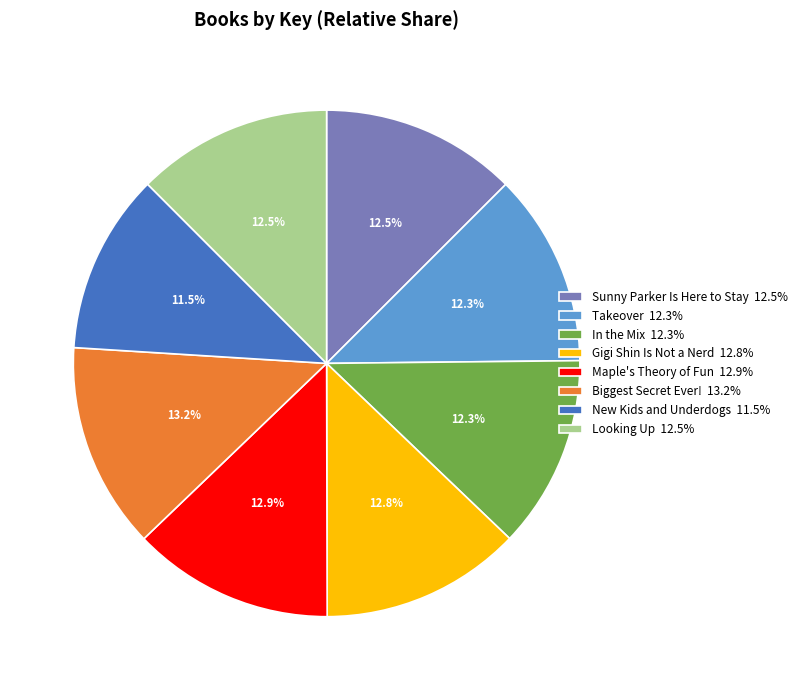

How many segments does this pie chart have?

8